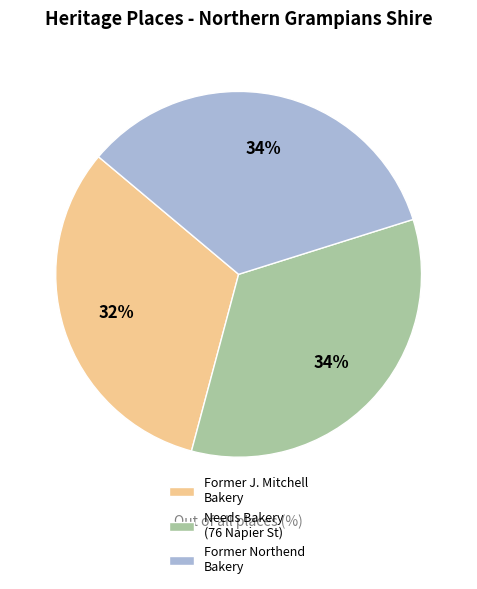

What percentage is the Former J. Mitchell Bakery slice, to the nearest percent?

32%